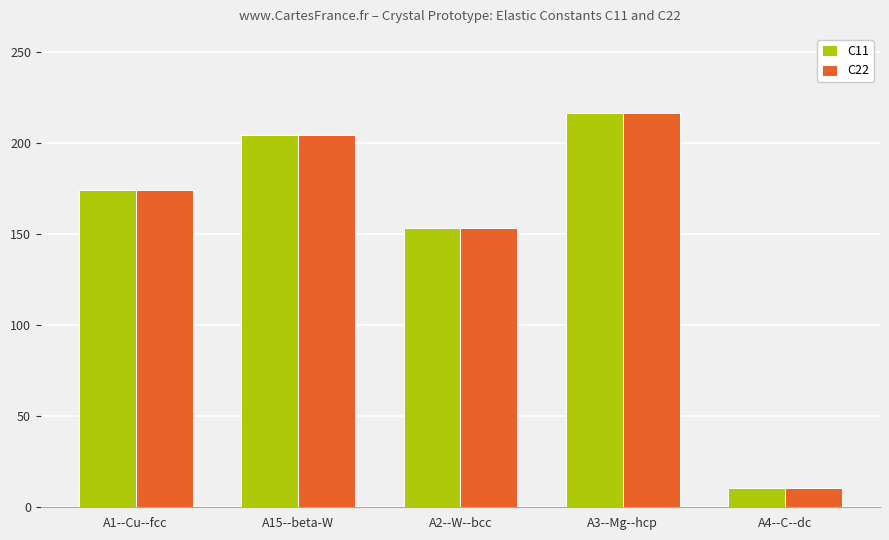

At which category is the sum across all series the highest?

A3--Mg--hcp